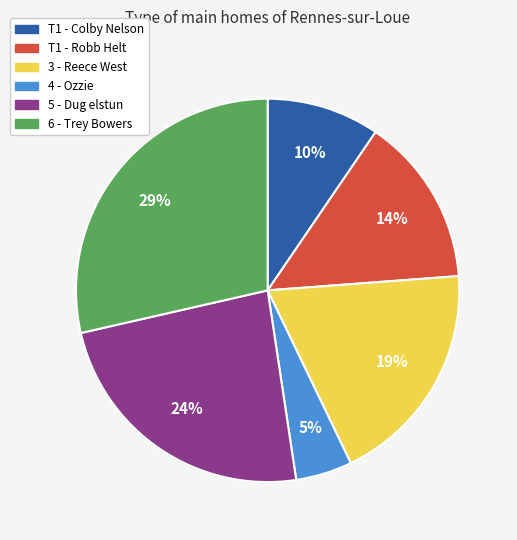

To the nearest percent, what is the difference between the 3 - Reece West and 4 - Ozzie slice percentages?

14%